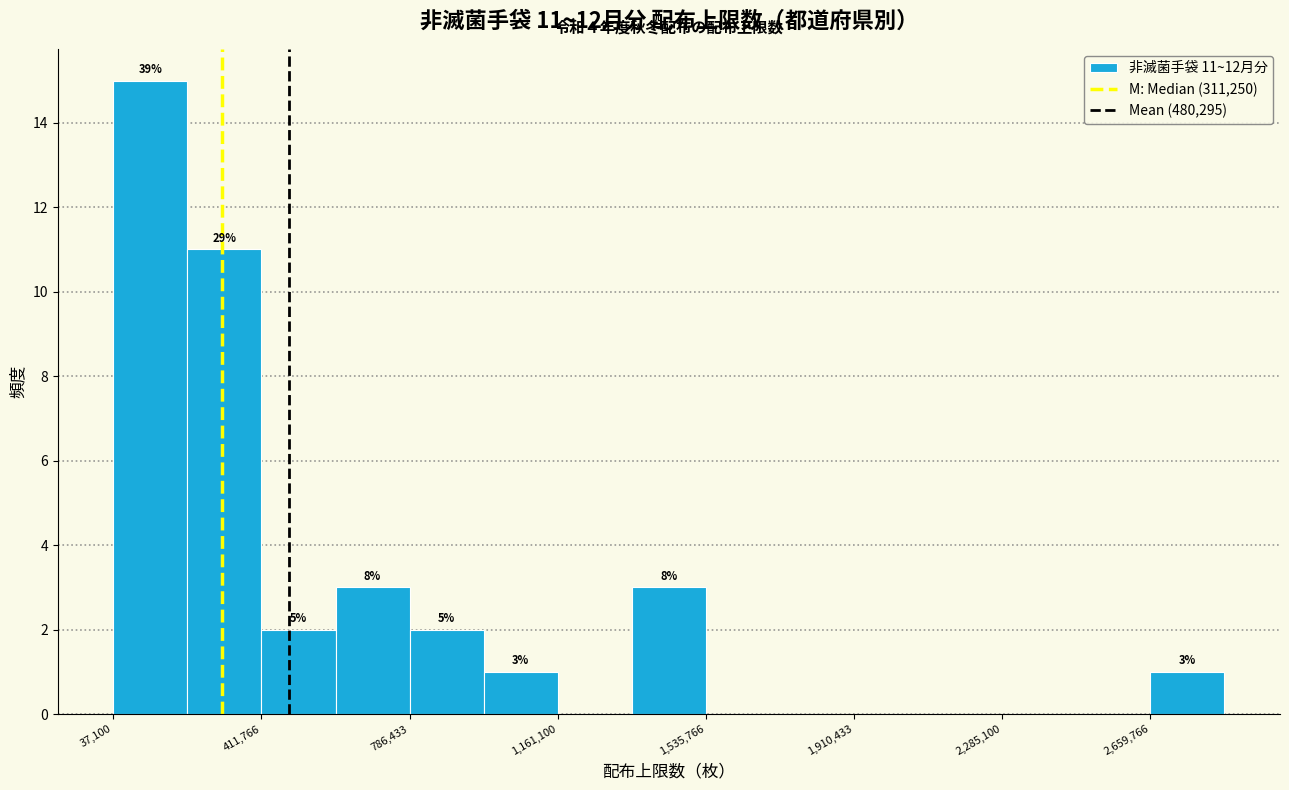

Around what value on the x-axis is the tallest bar? Give the approximate position of its centre, as read against the axis.

150000